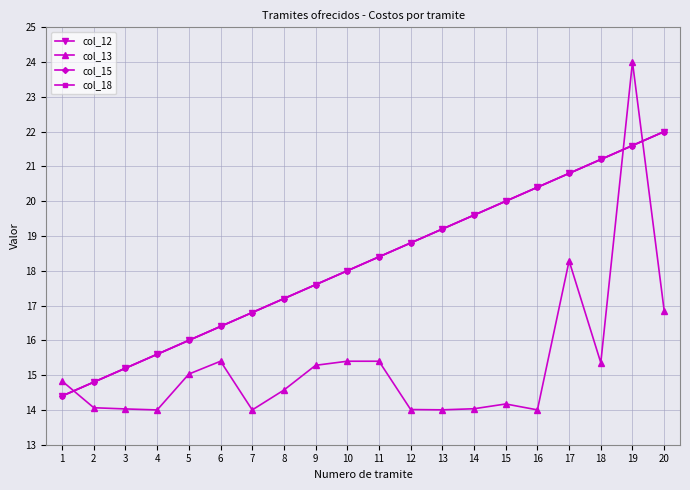

What is the value of the col_13 point at the 9th from the left?

15.3